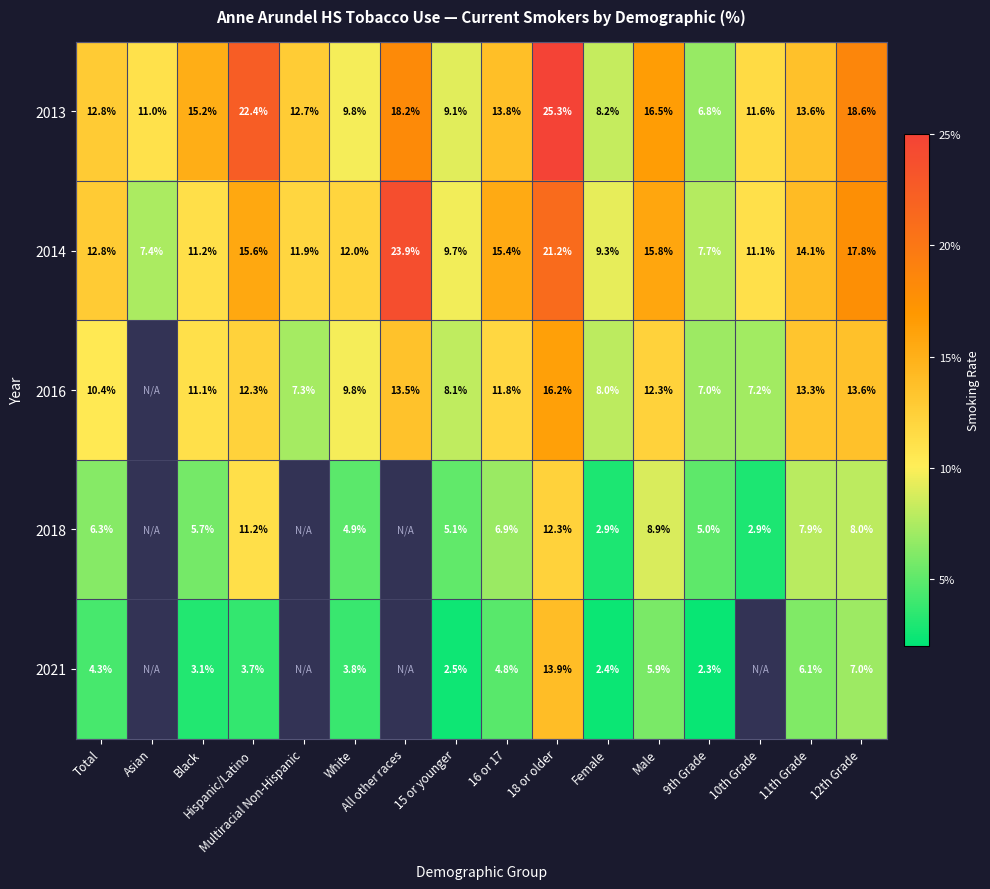

Which label corresponds to the largest value in the chart?

18 or older